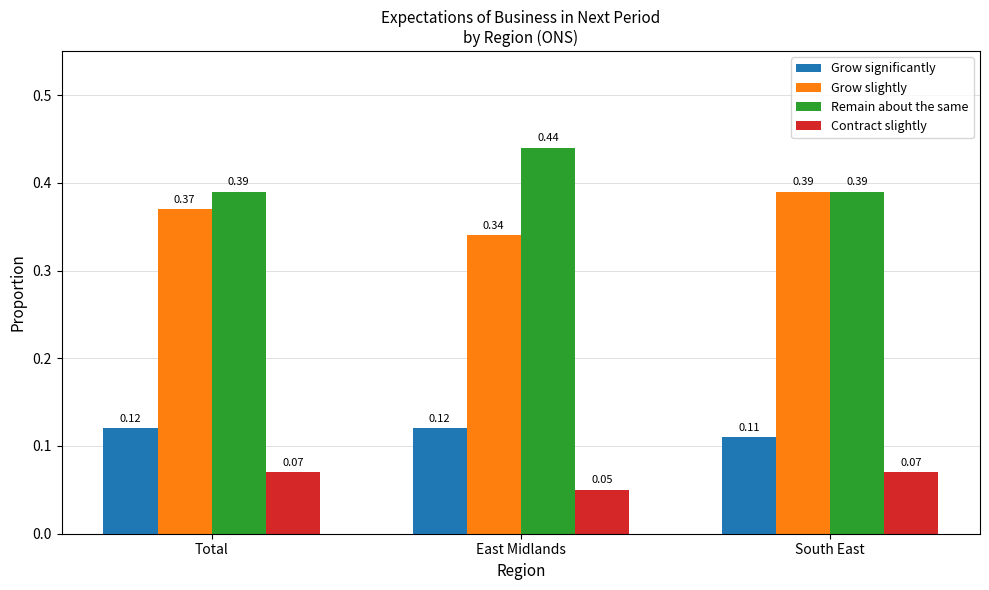

Rank the series by their maximum value, from highest to lowest.

Remain about the same, Grow slightly, Grow significantly, Contract slightly